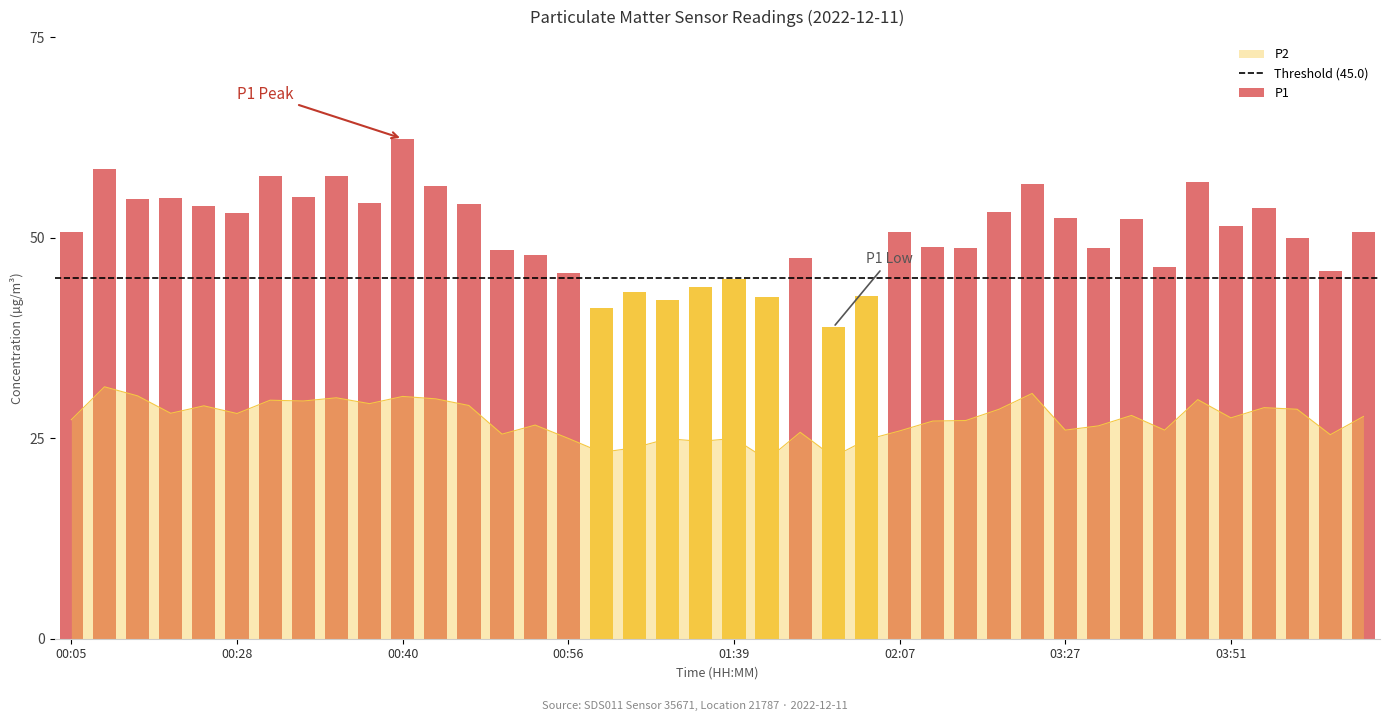

True or false: the data shows 48.0 at 00:43.

False